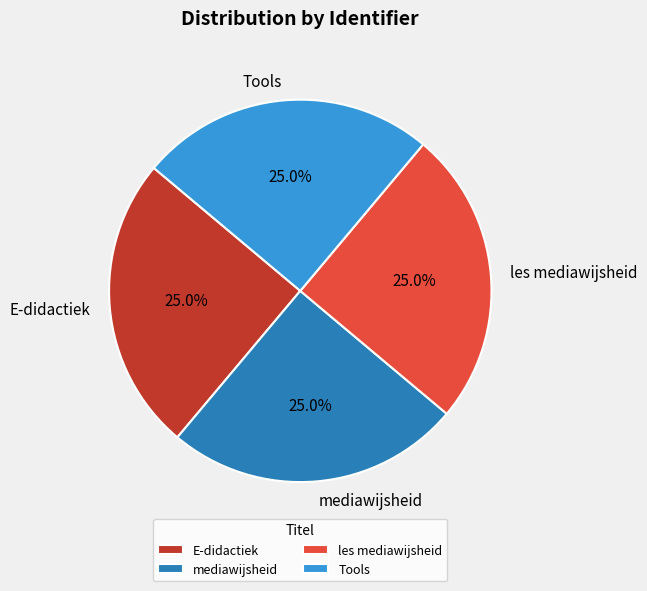

Approximately how many times larger is the value at mediawijsheid compared to E-didactiek?

1.0